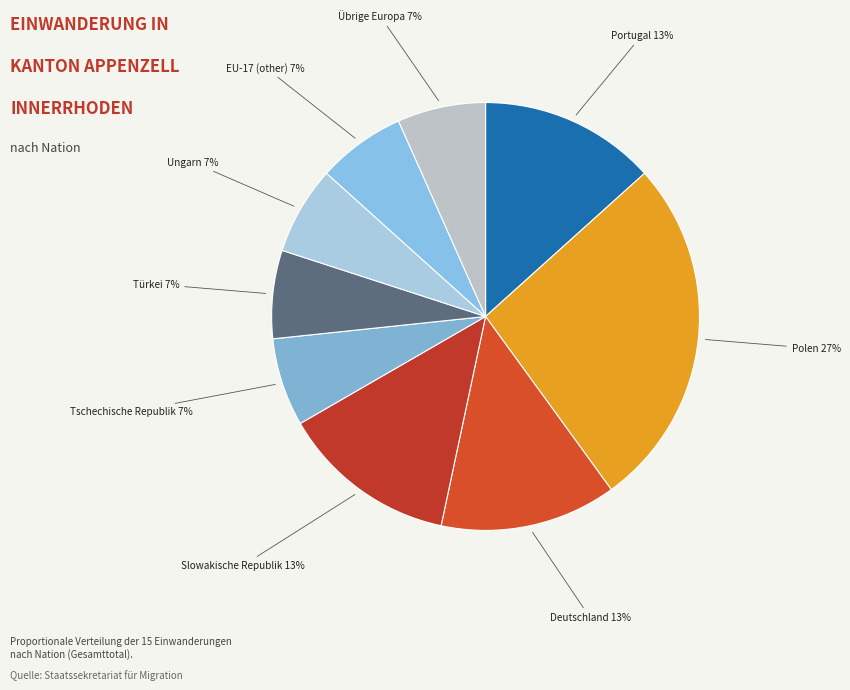

How many slices are in this pie chart?

9